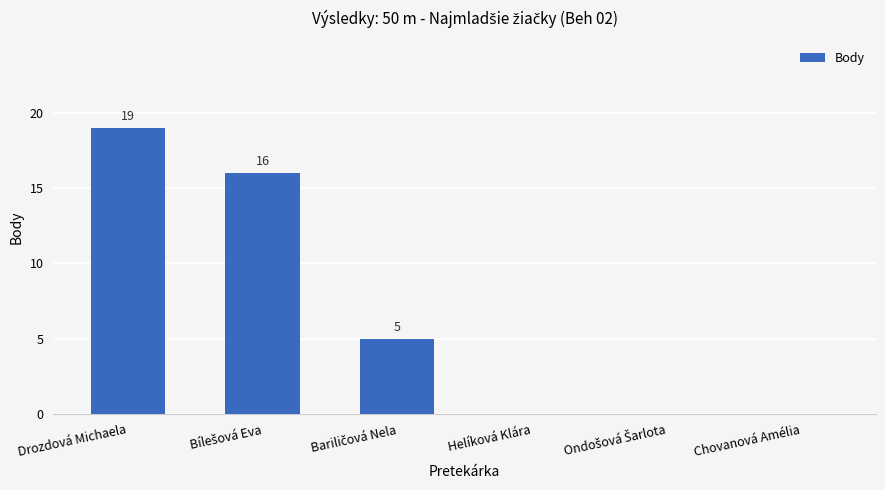

Reading left to right, extract all data points from this chart.

19	16	5	0	0	0